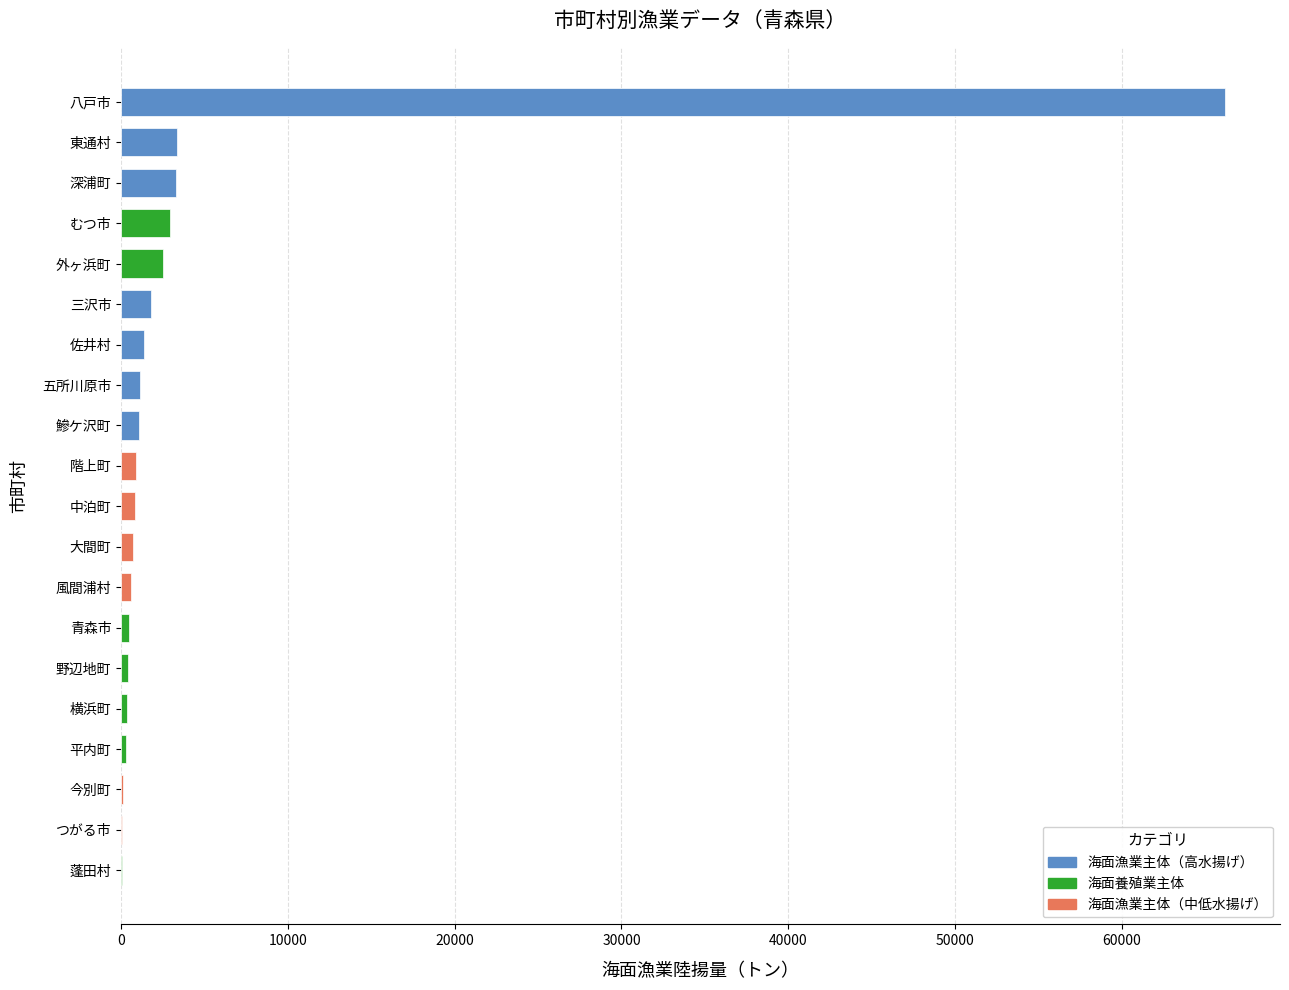

What is the maximum value shown in the chart?

66166.2